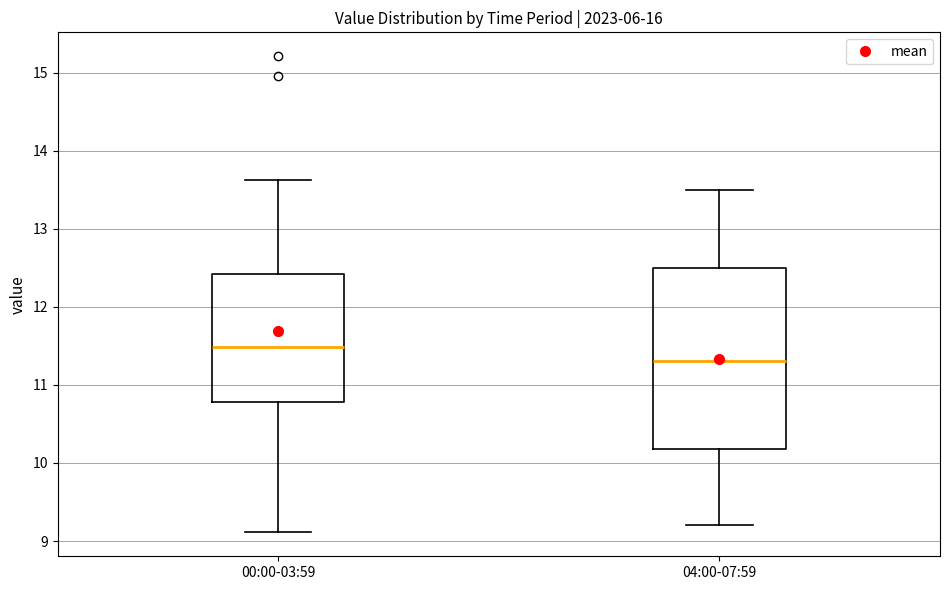

Which box has the lowest median line?

04:00-07:59